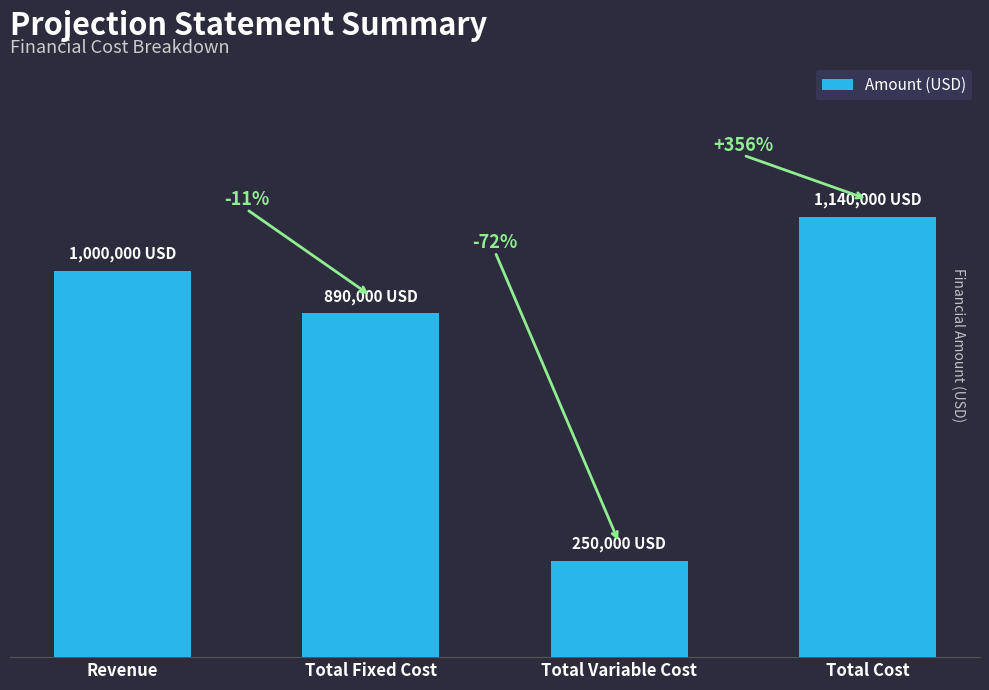

Does the chart contain any negative values?

No